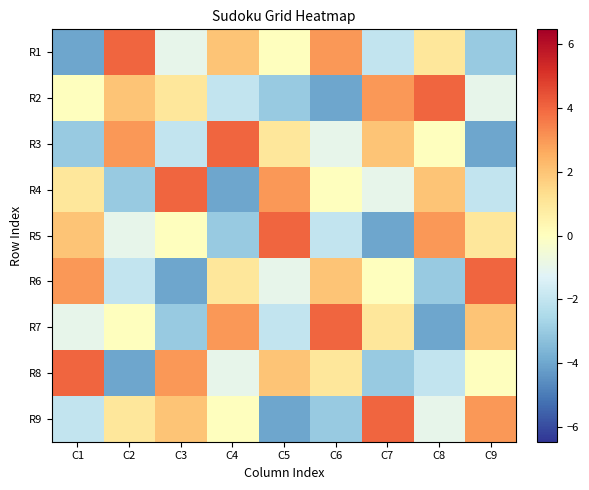

At which category does the chart reach its minimum across all series?

C1